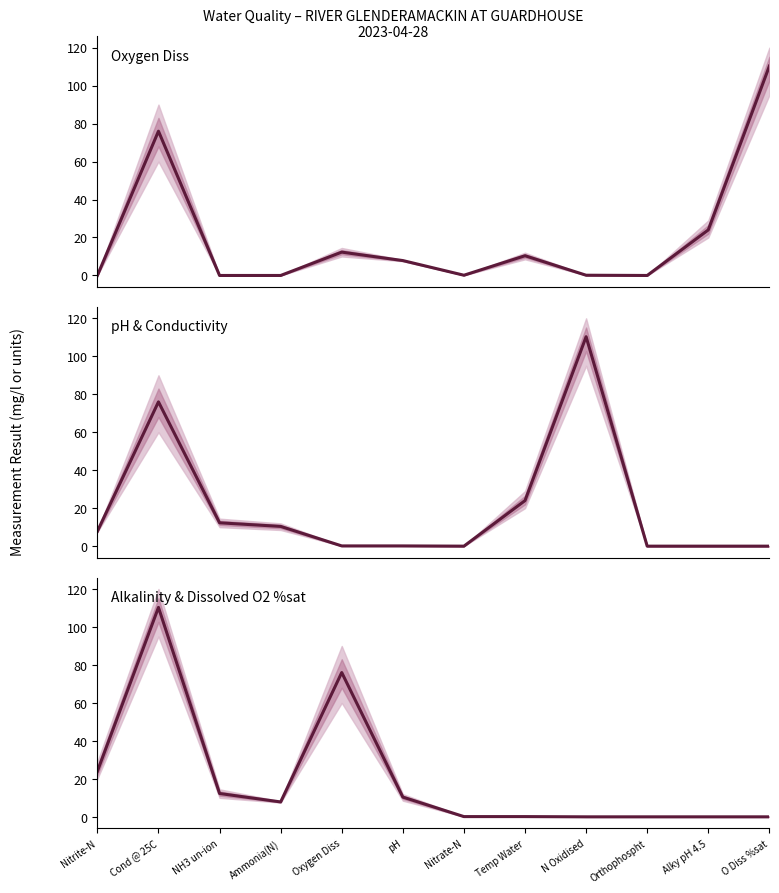

Reading left to right, list all the values displayed in this chart.

Oxygen Diss: 0.0	76.0	0.0	0.0	12.3	7.8	0.1	10.4	0.1	0.0	24.0	110.3
pH & Conductivity: 7.8	76.0	12.3	10.4	0.1	0.1	0.0	24.0	110.3	0.0	0.0	0.0
Alkalinity & Dissolved O2 %sat: 24.0	110.3	12.3	7.8	76.0	10.4	0.1	0.1	0.0	0.0	0.0	0.0